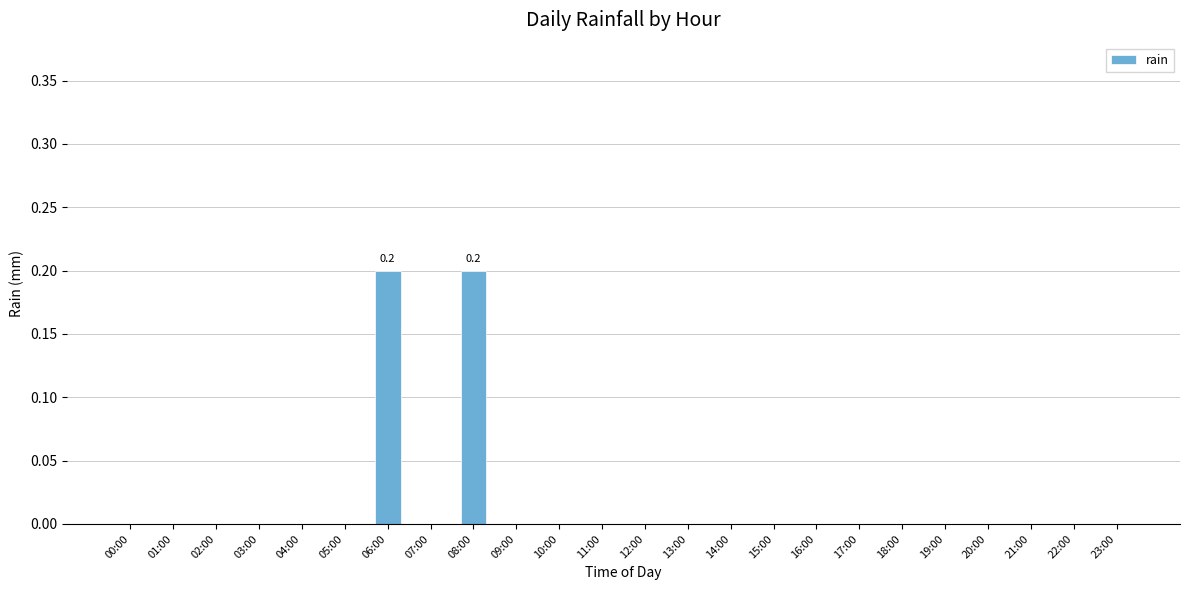

What is the sum of all values?

0.4